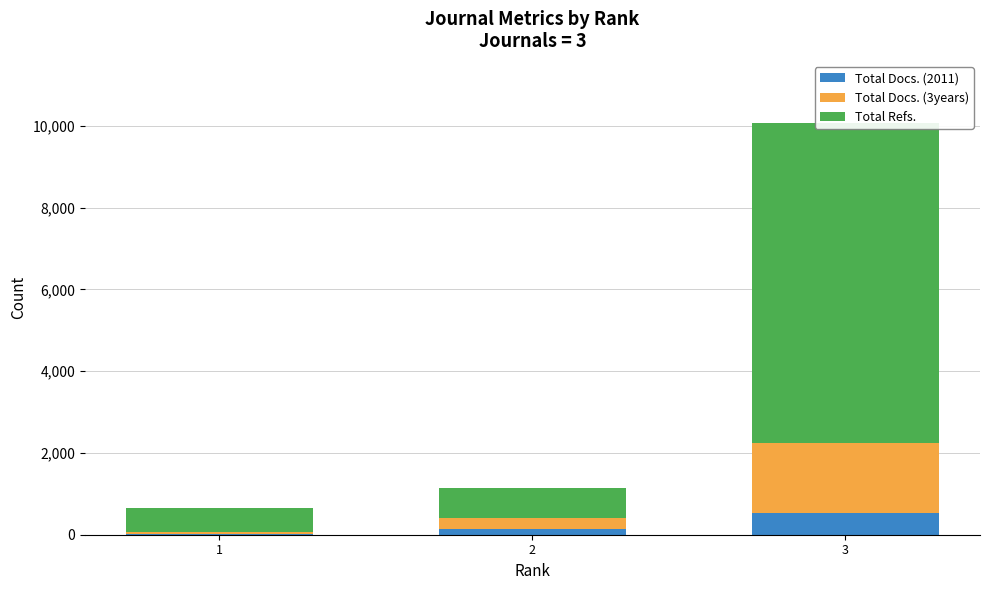

The Total Docs. (2011) series shows 184 at 3. True or false?

False